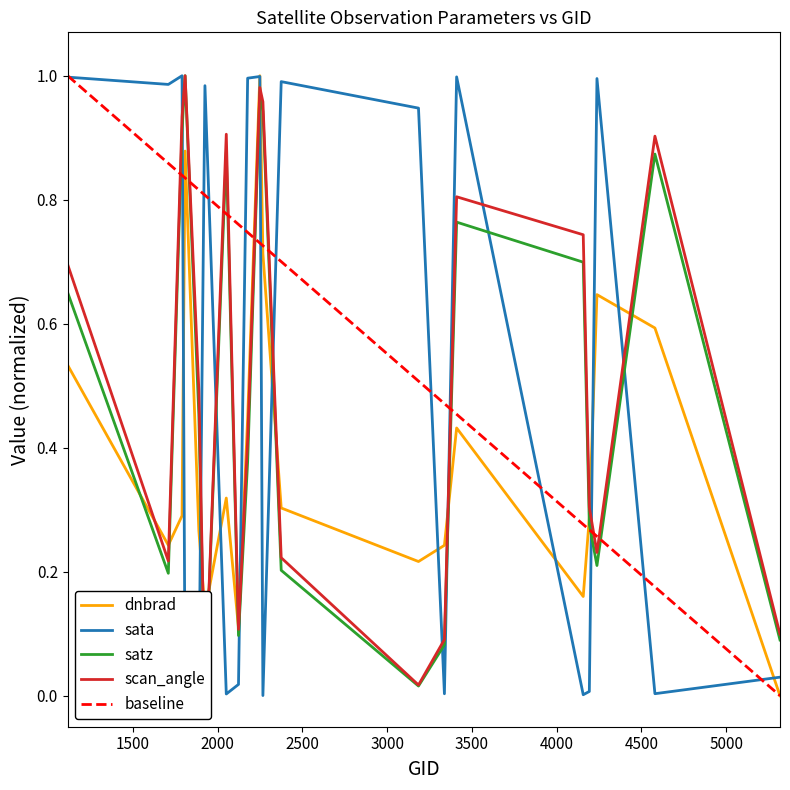

True or false: dnbrad and scan_angle intersect in this chart.

True